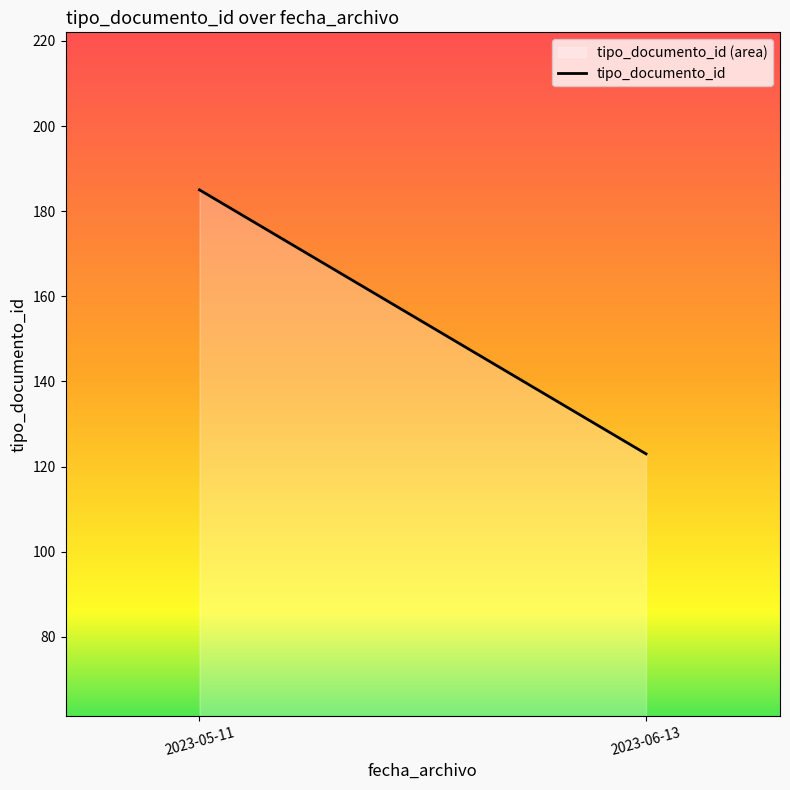

What is the ratio of the value at 2023-06-13 to the value at 2023-05-11?

0.7